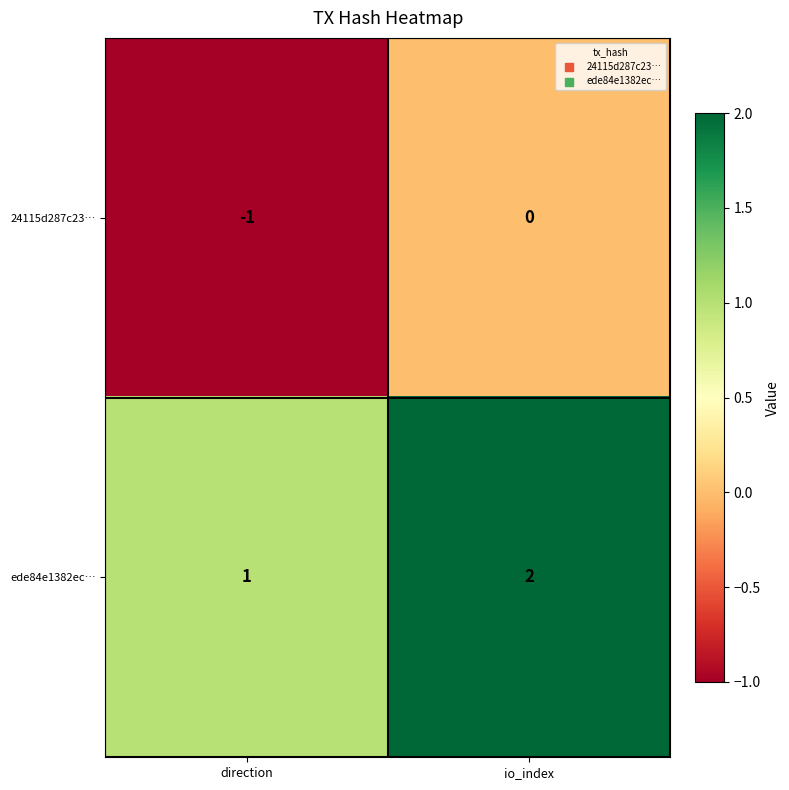

Which category has the highest value in the 24115d287c23… series?

io_index